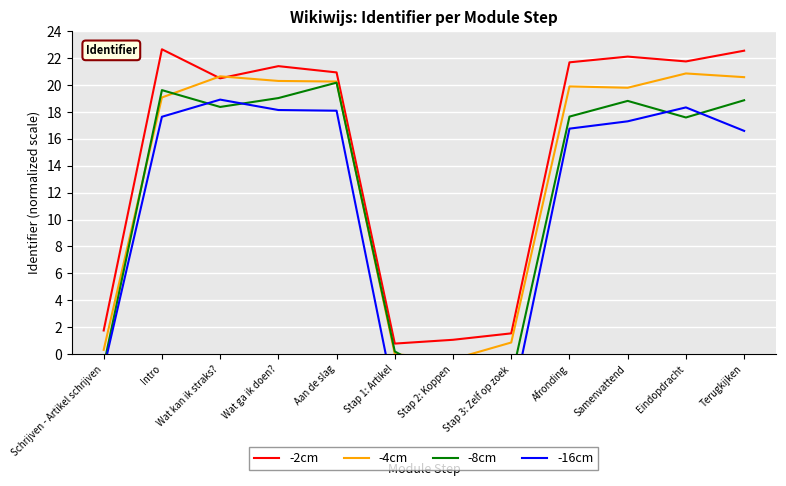

Reading left to right, transcribe all the data shown in this chart.

-2cm: 1.8	22.7	20.5	21.4	20.9	0.8	1.1	1.5	21.7	22.1	21.8	22.6
-4cm: 0.3	19.1	20.6	20.3	20.3	-0.0	-0.4	0.9	19.9	19.8	20.9	20.6
-8cm: -0.8	19.6	18.4	19.0	20.2	0.2	-2.1	-1.9	17.7	18.8	17.6	18.9
-16cm: -1.1	17.6	18.9	18.1	18.1	-3.4	-1.1	-4.0	16.8	17.3	18.3	16.6